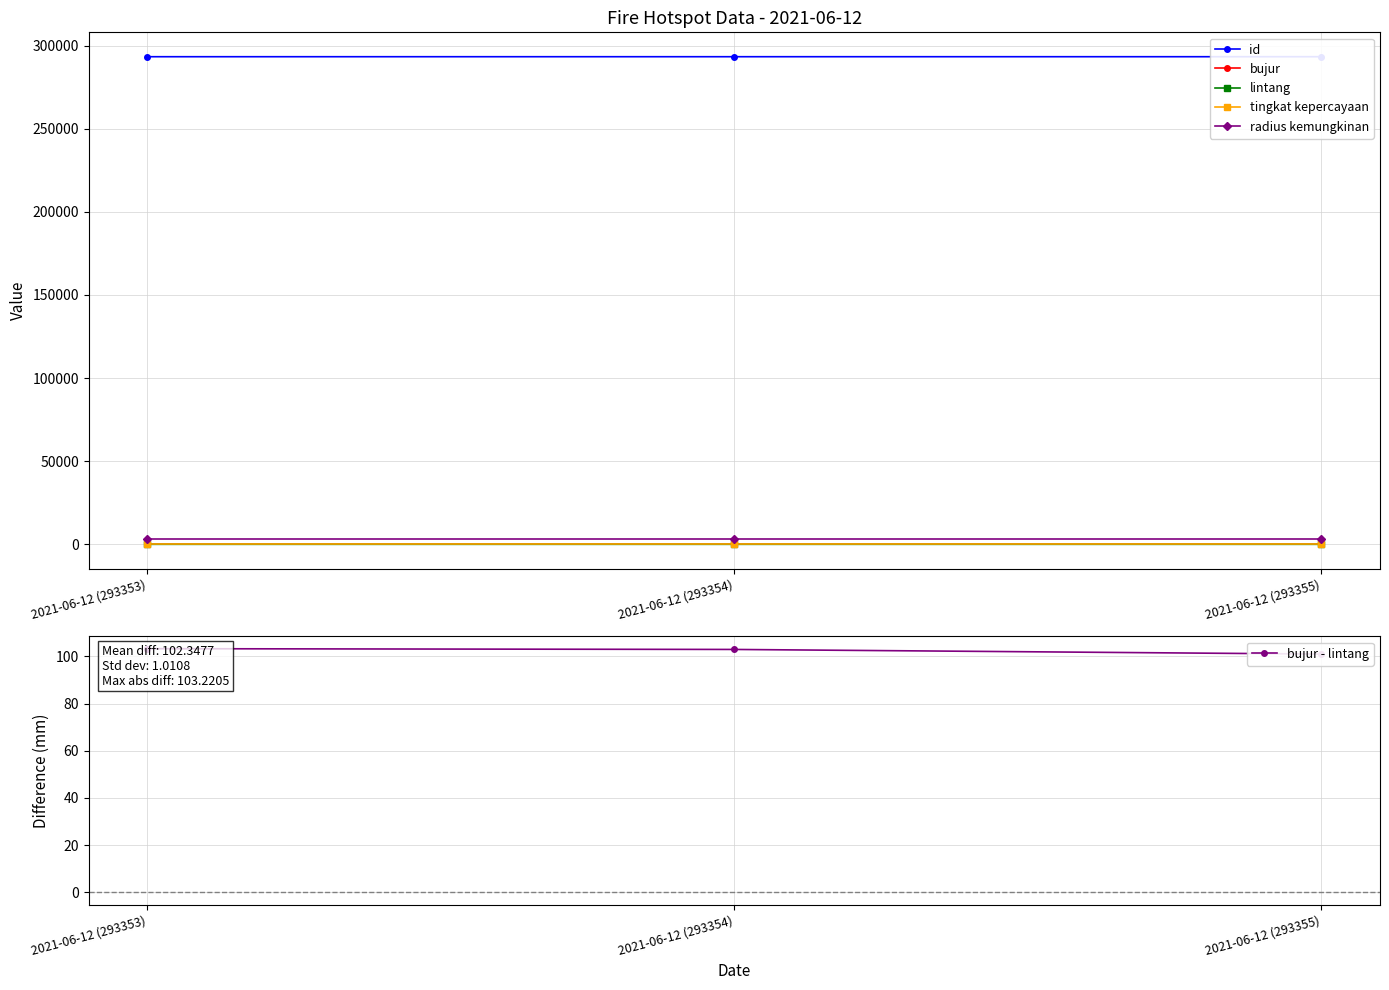

Count the number of categories in the chart.

3